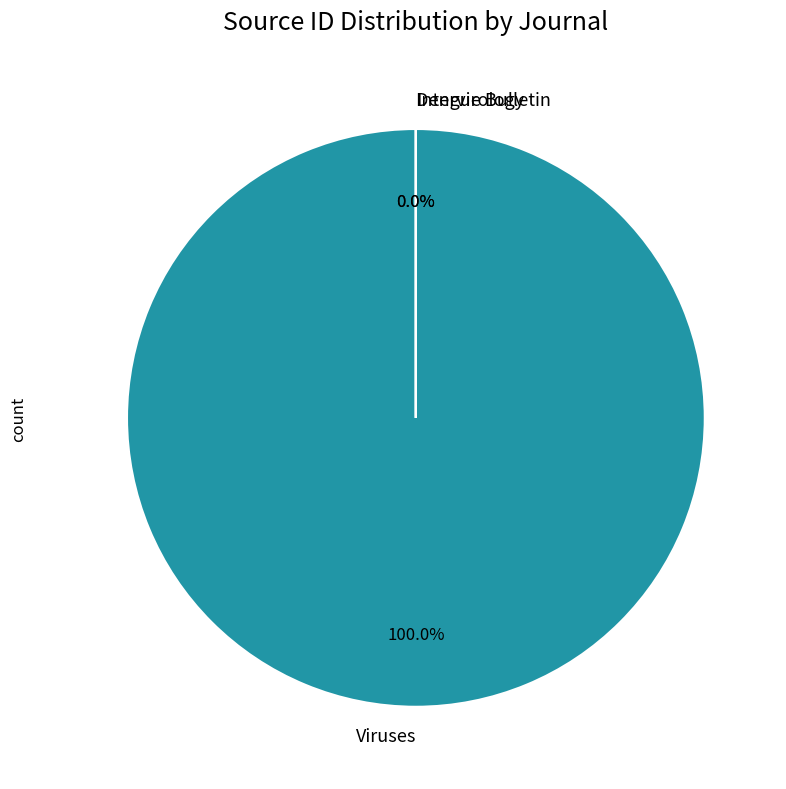

To the nearest percent, what is the difference between the largest and smallest slice percentages?

100%